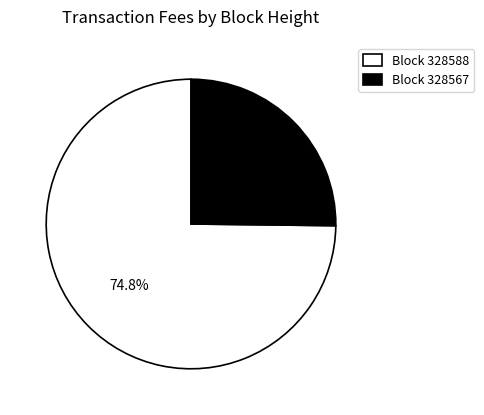

Which category has the biggest portion of the pie?

Block 328588